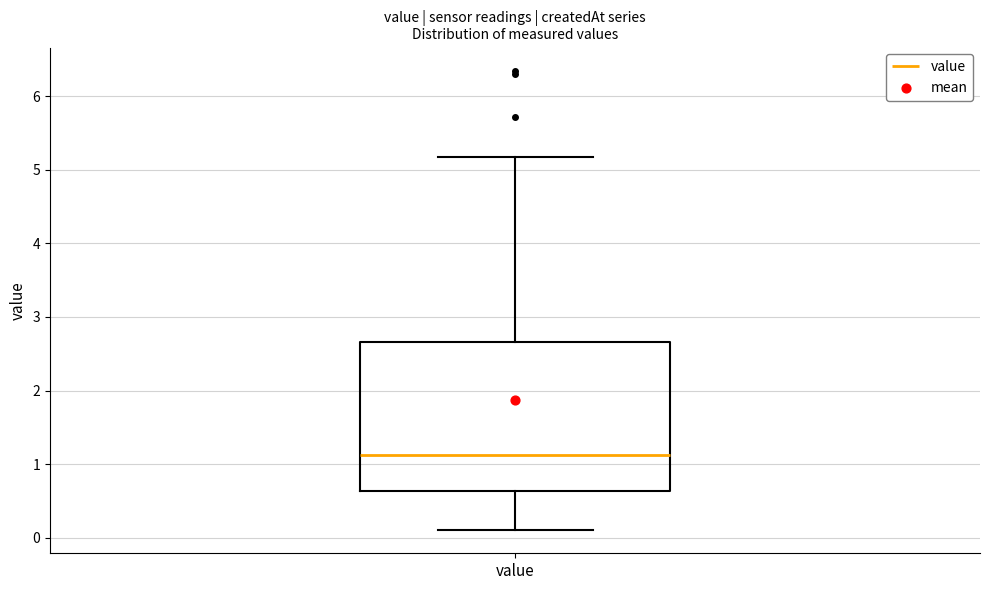

Transcribe this box plot: give where the median line is, the range the box spans, and where the two whiskers end, as read against the y-axis. The values are not printed on the chart, so give them approximately, as read against the axis.

median 1.1, box 0.6 to 2.7, whiskers 0.1 to 5.2